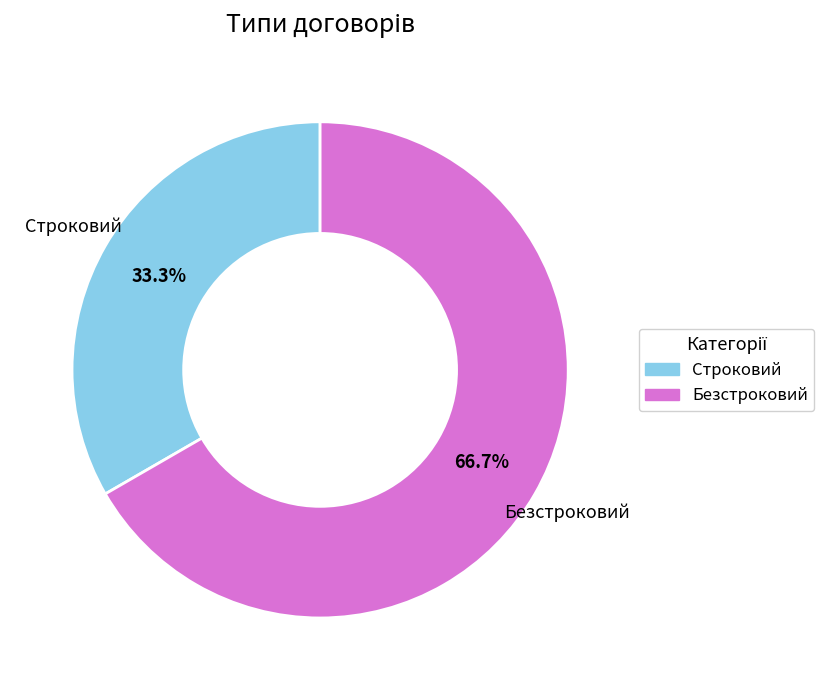

The Строковий slice represents 45% of the pie. True or false?

False